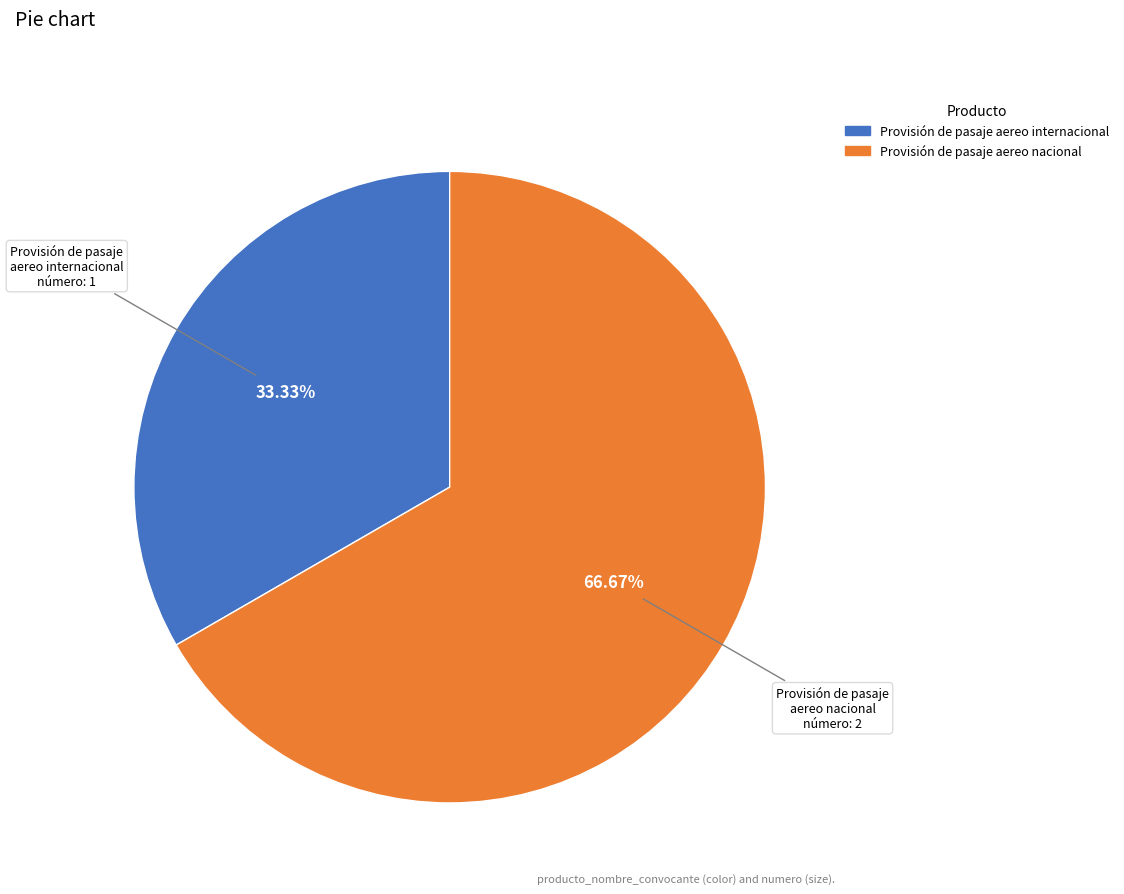

Is there a majority slice in this chart?

Yes